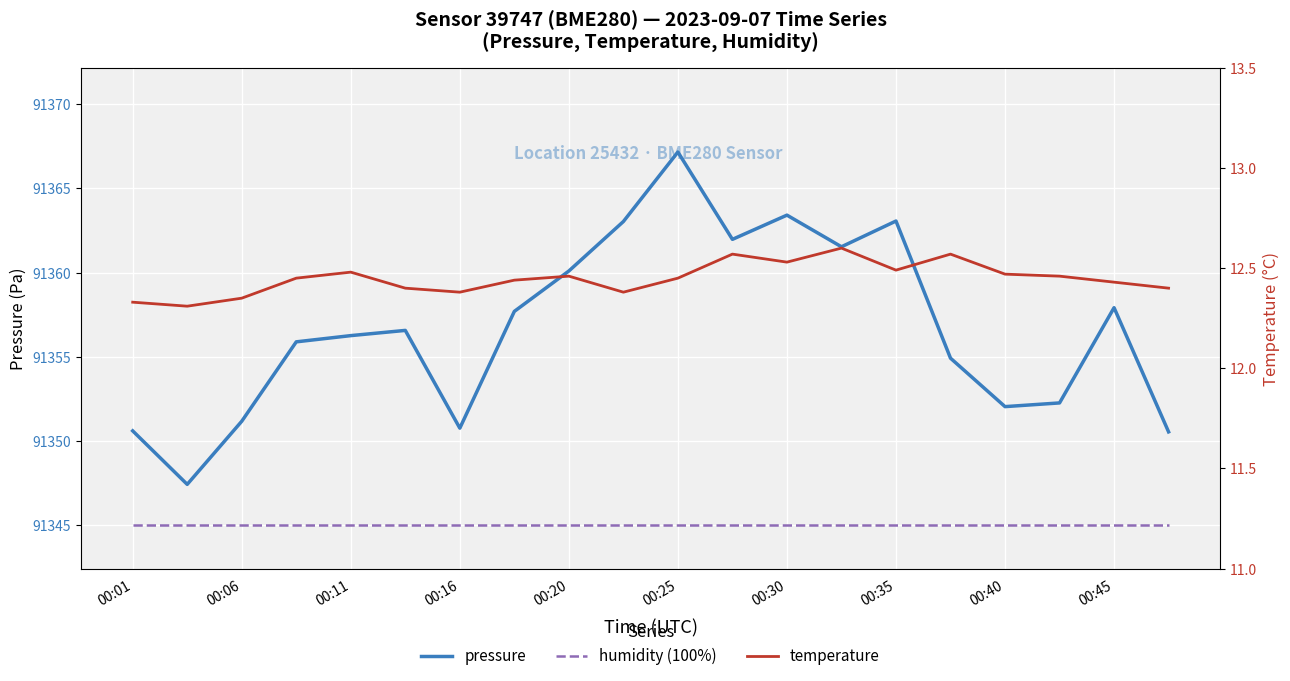

Which series has the largest range (max minus min)?

pressure